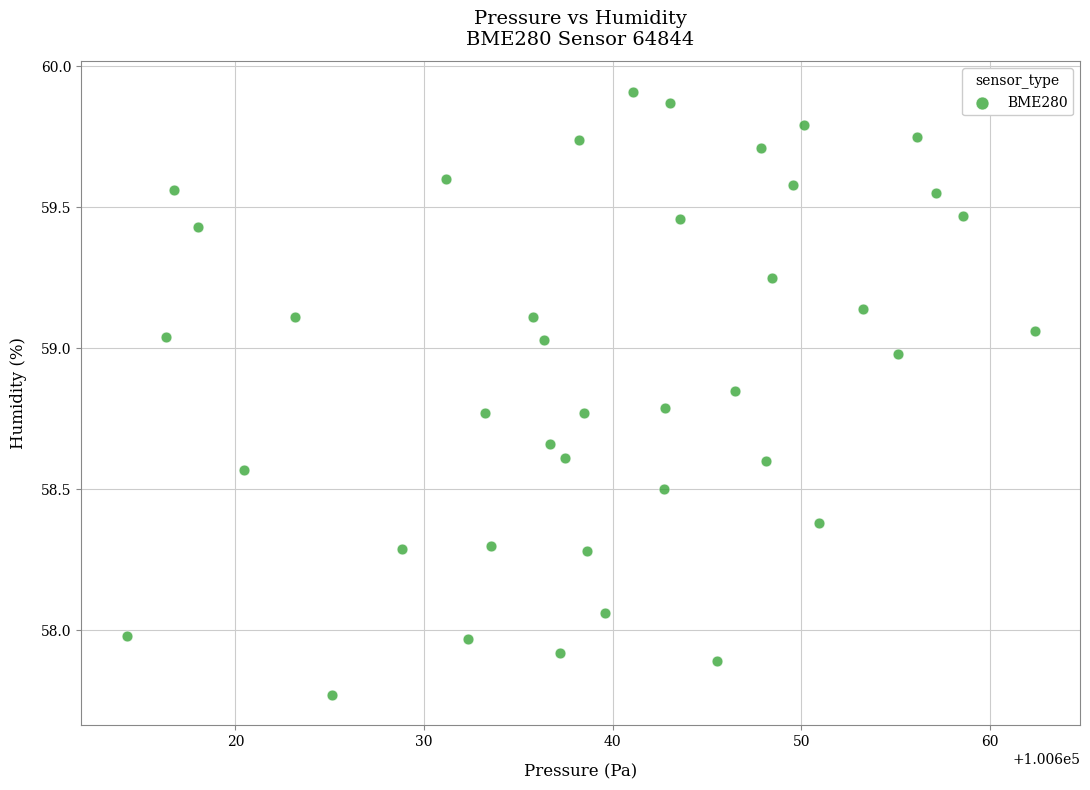

What is the range of Y values (max minus min)?

2.1